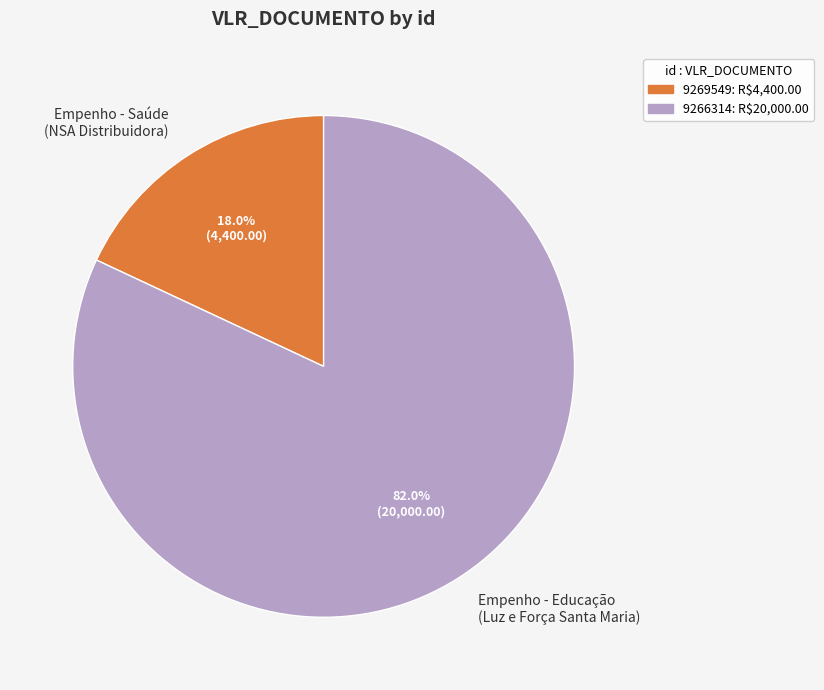

What is the largest slice in the pie chart?

Empenho - Educação (Luz e Força Santa Maria)